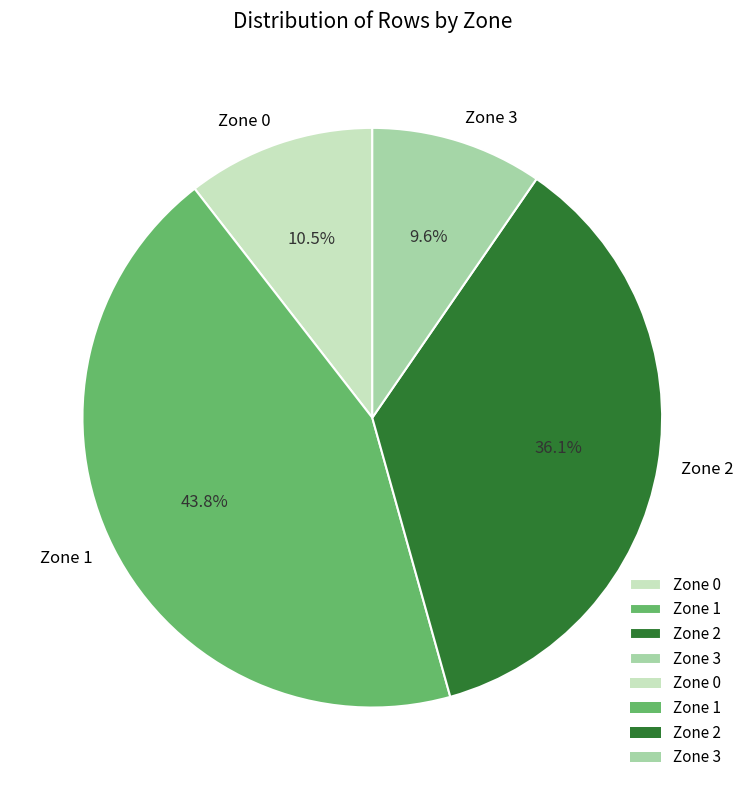

To the nearest percent, what portion does Zone 1 represent?

44%